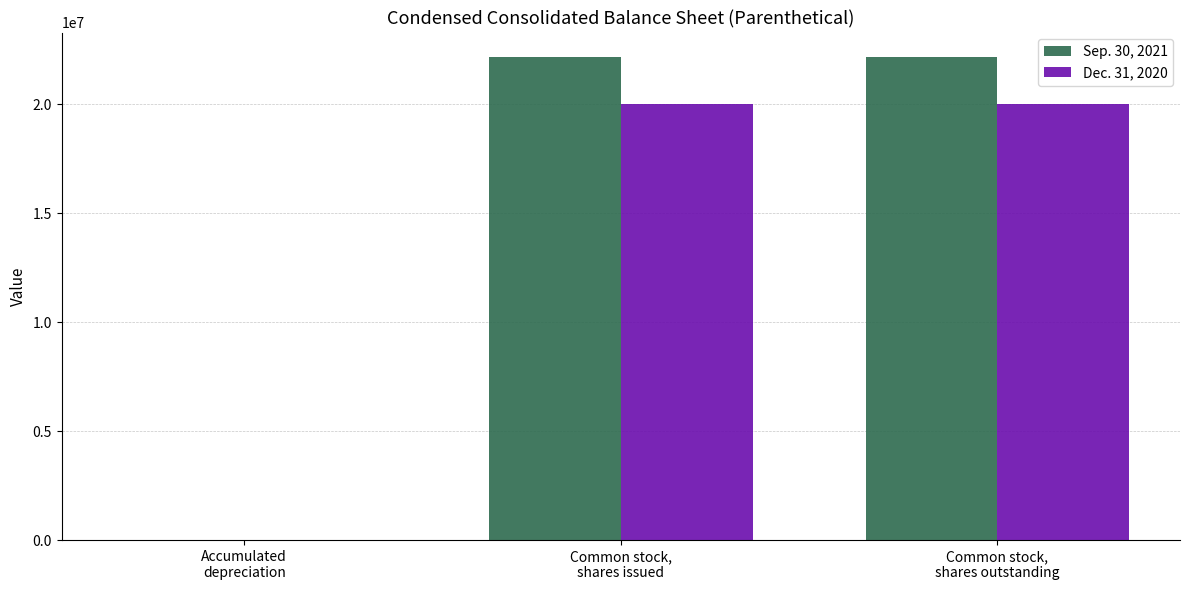

Reading left to right, extract all data points from this chart.

Sep. 30, 2021: 20041	22179243	22179243
Dec. 31, 2020: 20823	20009157	20009157